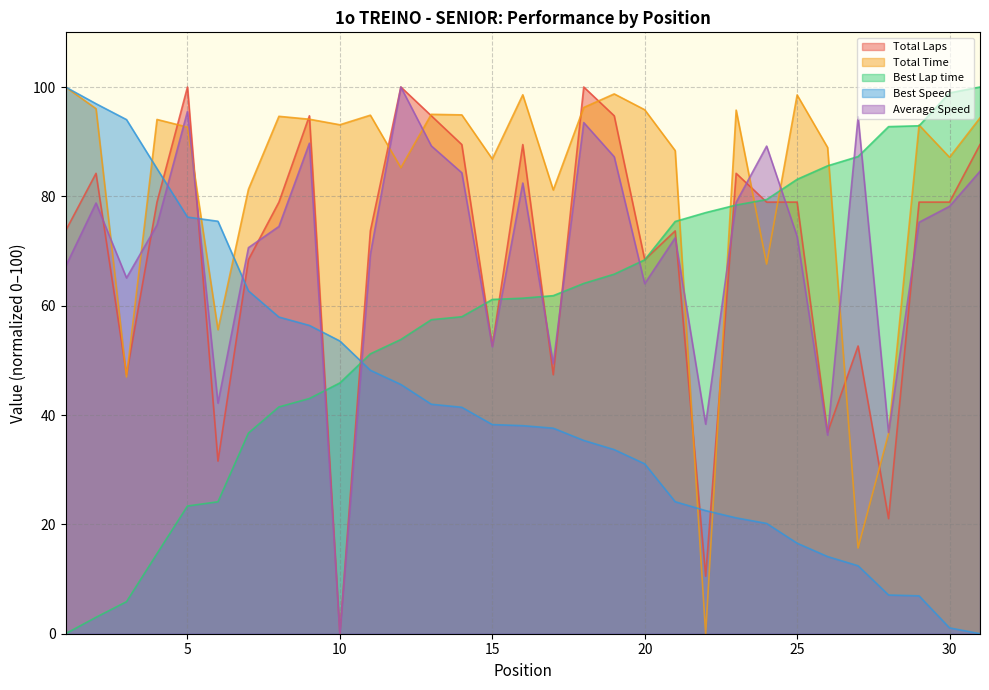

Which category has the highest value across all series?

5